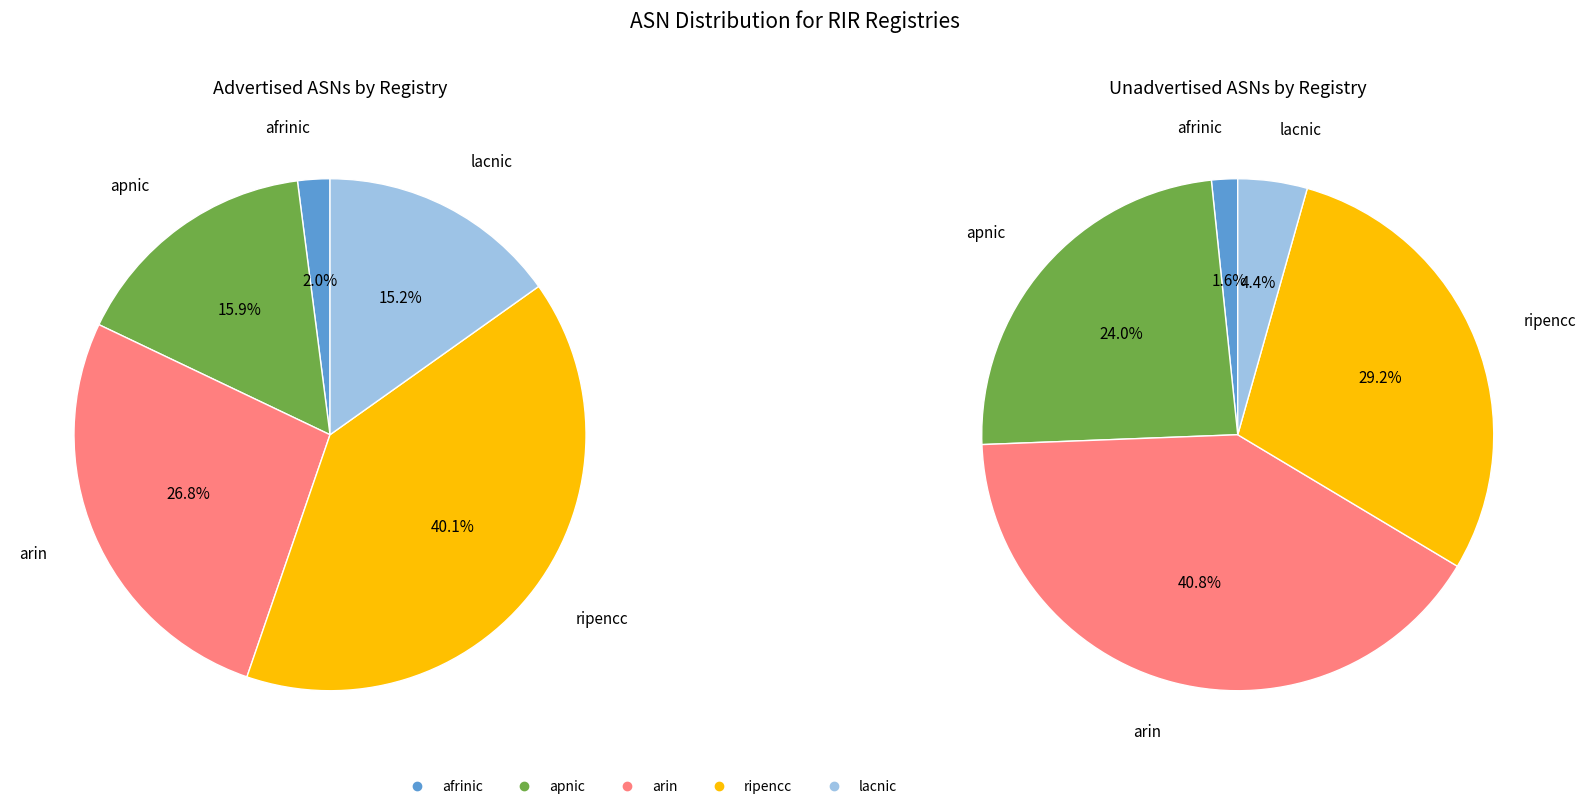

What is the largest slice in the pie chart?

ripencc